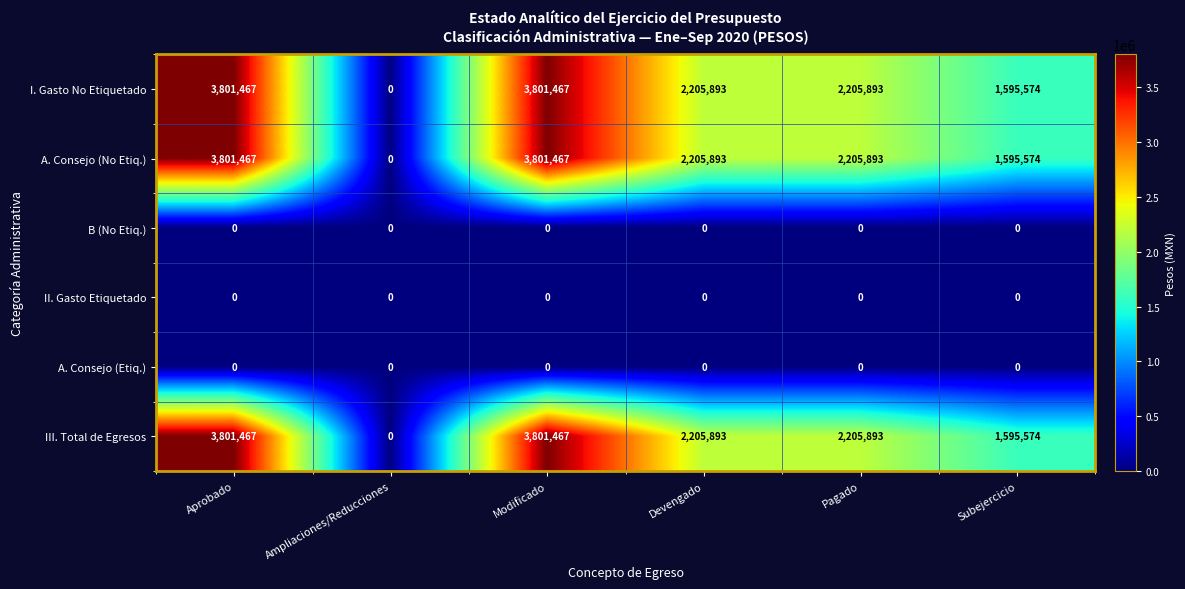

What is the spread (max minus min) of values at Aprobado?

3801467